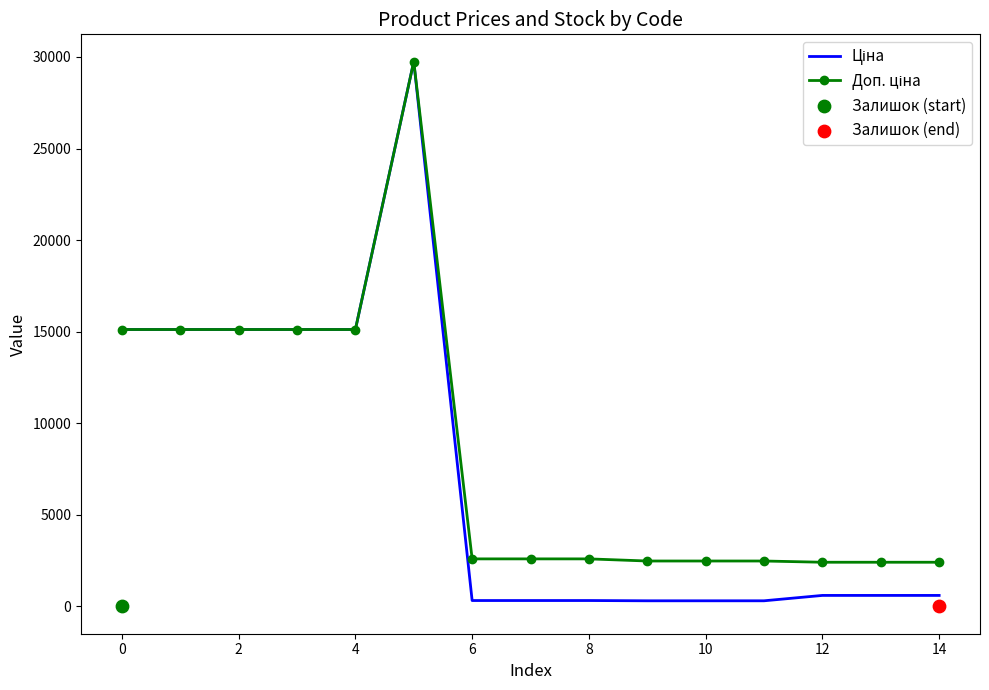

Which series has the largest Y range (max minus min)?

Ціна